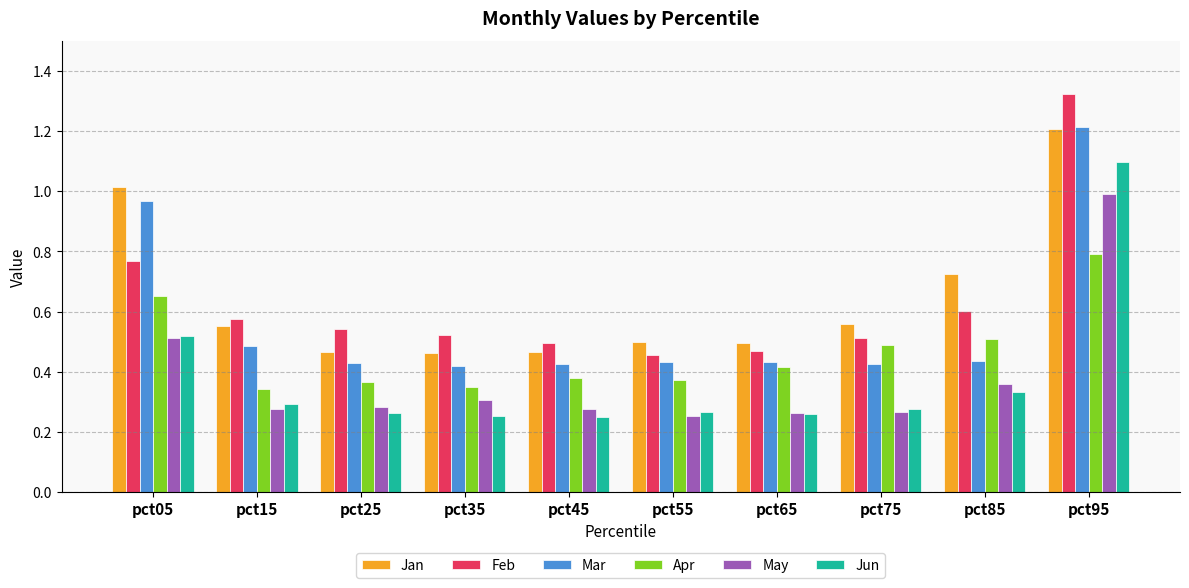

Where is Feb nearest to the value 0?

pct55